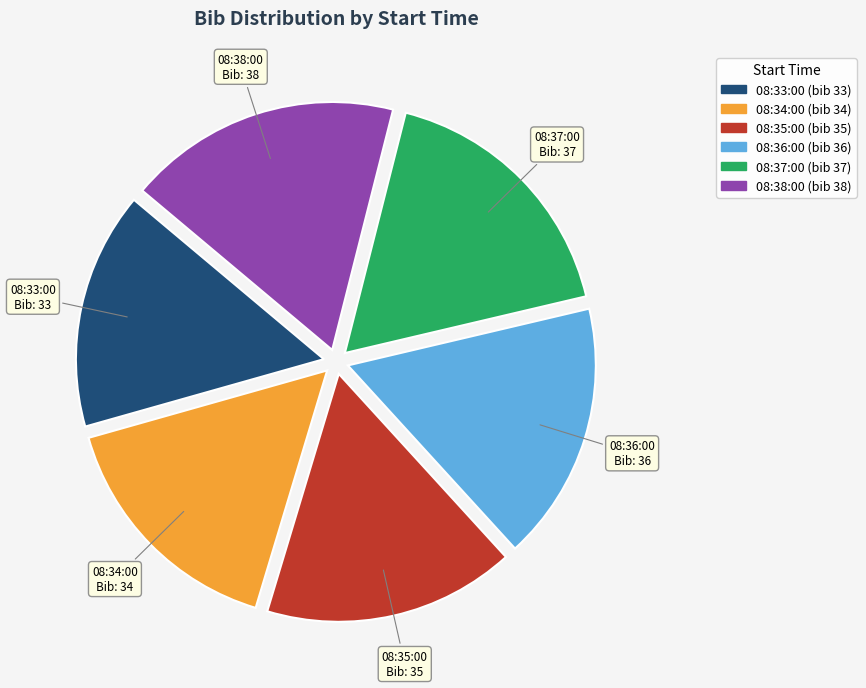

Between 08:38:00 and 08:35:00, which is larger?

08:38:00